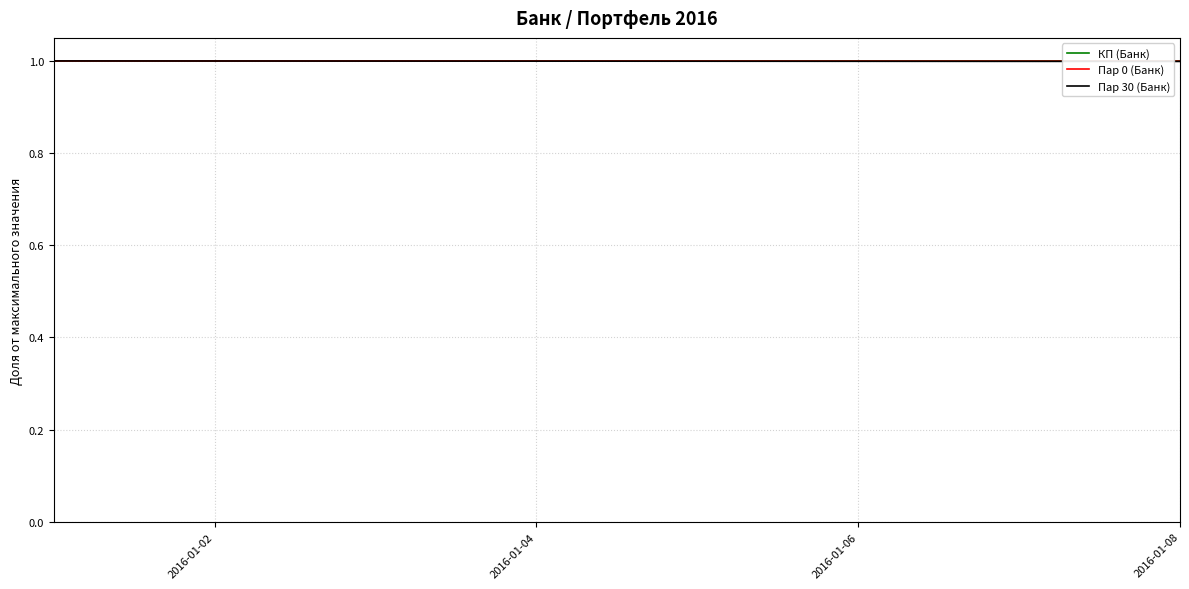

What is the maximum value for Пар 30 (Банк)?

1.0